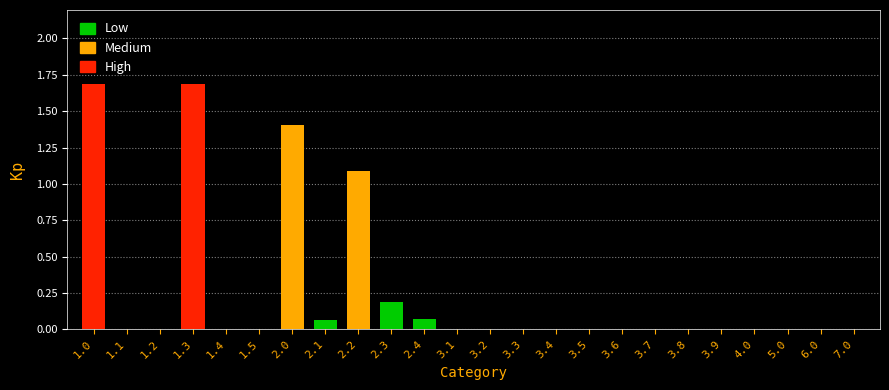

The value at 6.0 is 1.0. True or false?

False